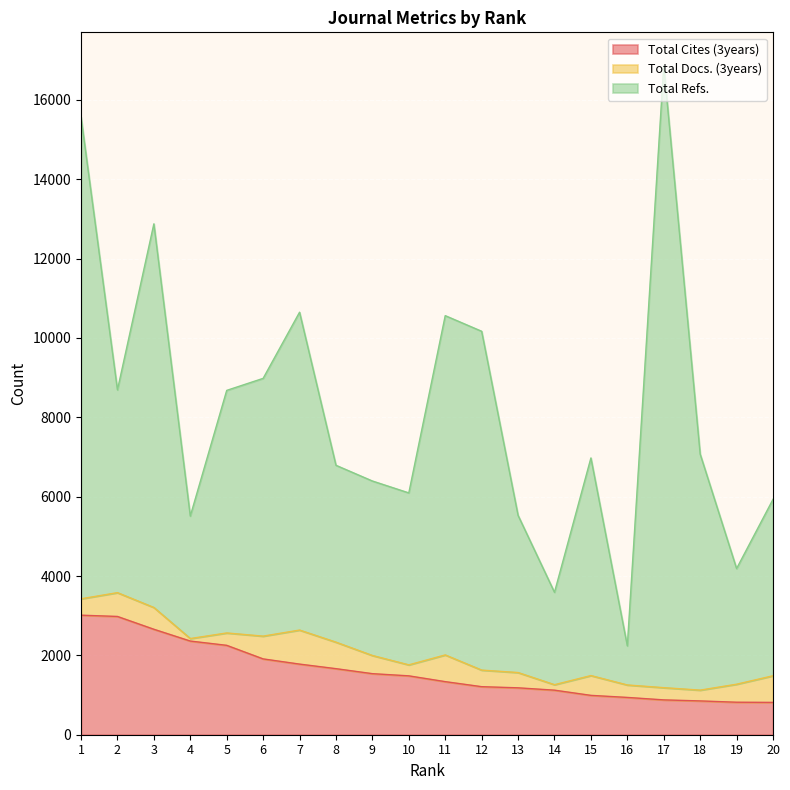

What is the value of the Total Refs. point at the 11th from the left?

10563